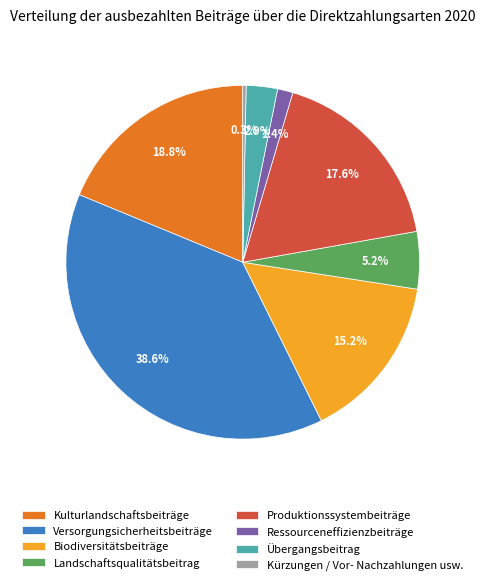

To the nearest percent, what portion does Versorgungsicherheitsbeiträge represent?

39%